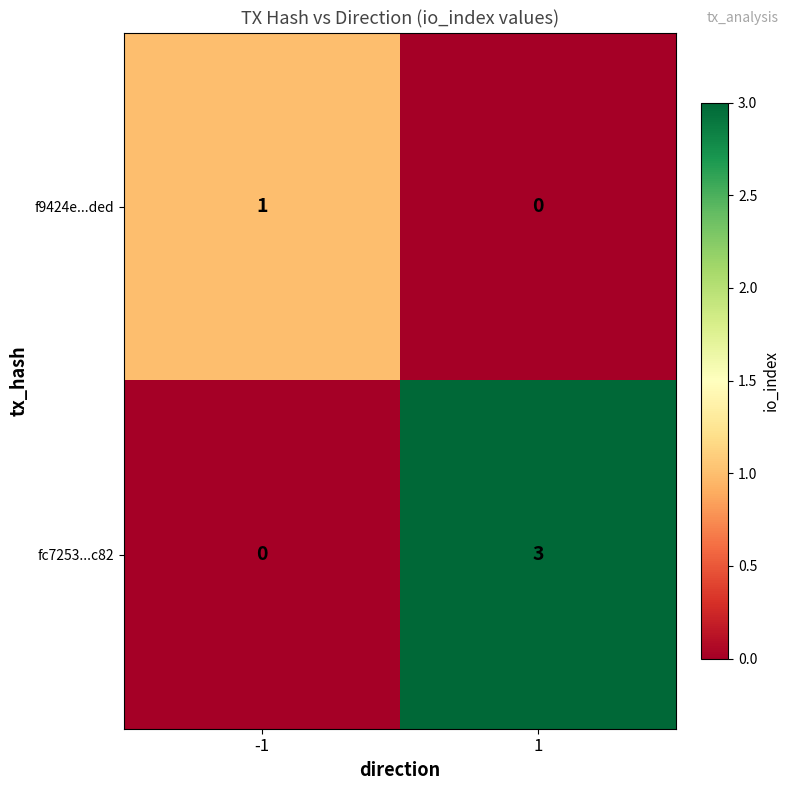

Which series has the largest total across all categories?

fc7253...c82